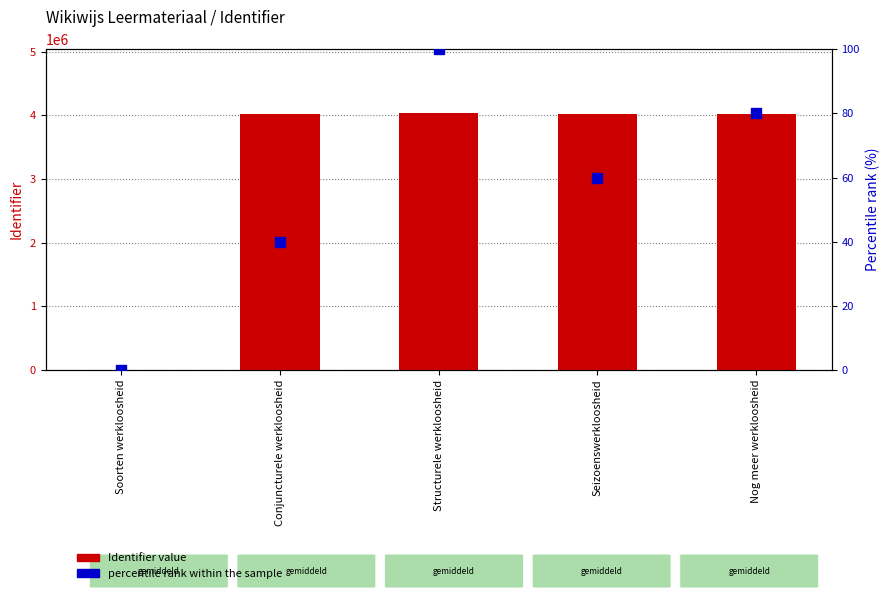

Is the value of Identifier value at Nog meer werkloosheid greater than the value of percentile rank within the sample at Conjuncturele werkloosheid?

Yes